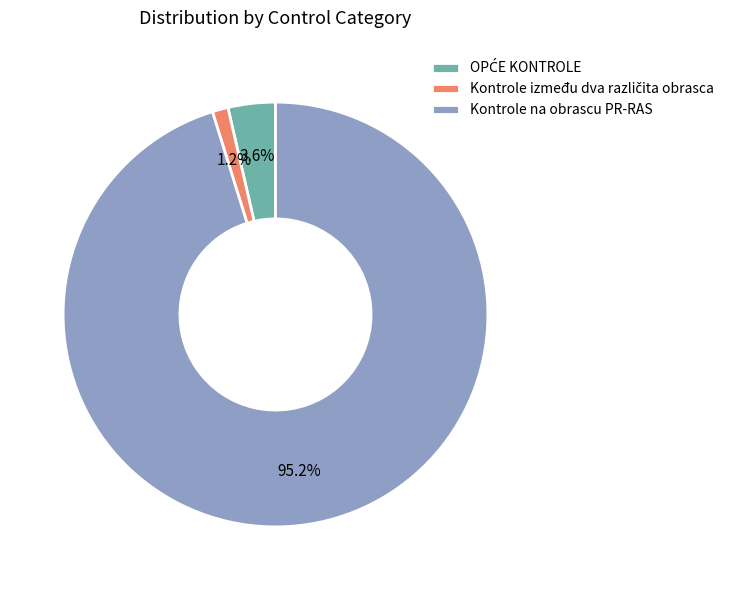

Which slice is the largest?

Kontrole na obrascu PR-RAS